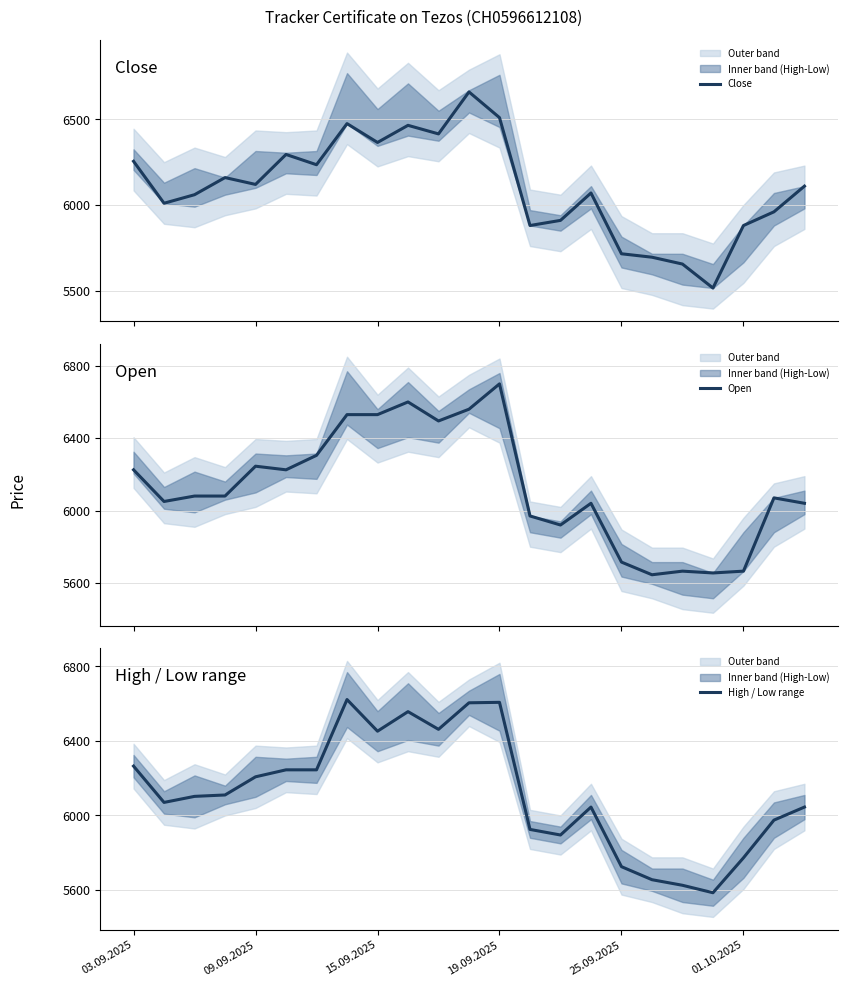

Reading left to right, extract all data points from this chart.

Close: 6255.0	6010.0	6060.0	6160.0	6120.0	6295.0	6235.0	6475.0	6365.0	6465.0	6415.0	6660.0	6510.0	5880.0	5910.0	6070.0	5715.0	5695.0	5655.0	5515.0	5880.0	5960.0	6110.0
Open: 6225.0	6050.0	6080.0	6080.0	6245.0	6225.0	6305.0	6530.0	6530.0	6600.0	6495.0	6560.0	6700.0	5970.0	5920.0	6040.0	5715.0	5645.0	5665.0	5655.0	5665.0	6070.0	6040.0
High / Low range: 6265.0	6070.0	6102.5	6110.0	6207.5	6245.0	6245.0	6622.5	6452.5	6557.5	6462.5	6605.0	6607.5	5925.0	5895.0	6045.0	5725.0	5655.0	5625.0	5585.0	5772.5	5975.0	6045.0